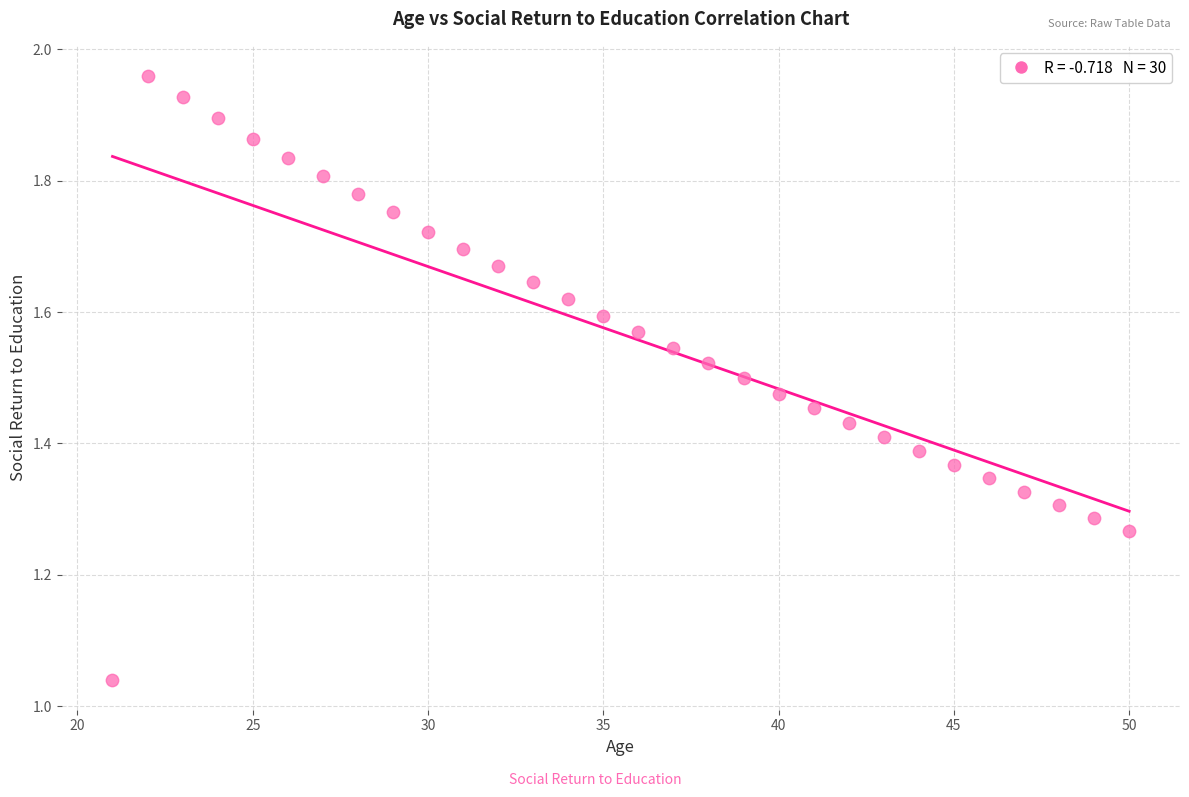

What is the range of Y values (max minus min)?

0.9